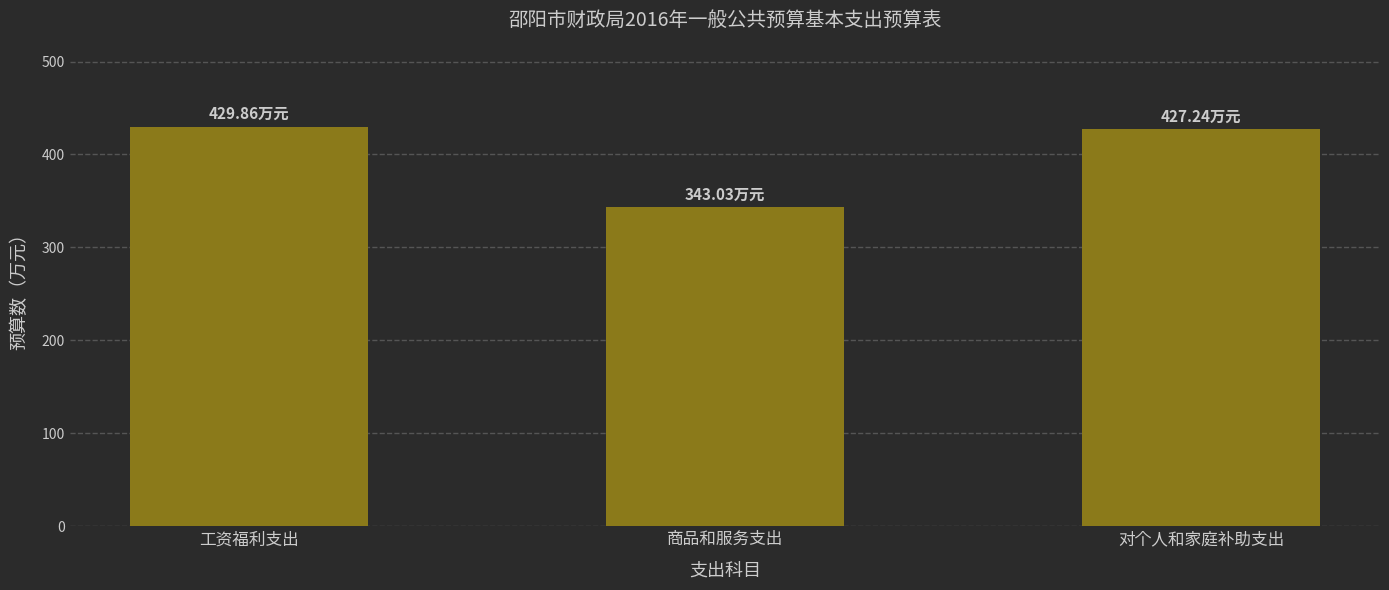

What is the smallest value displayed?

343.0